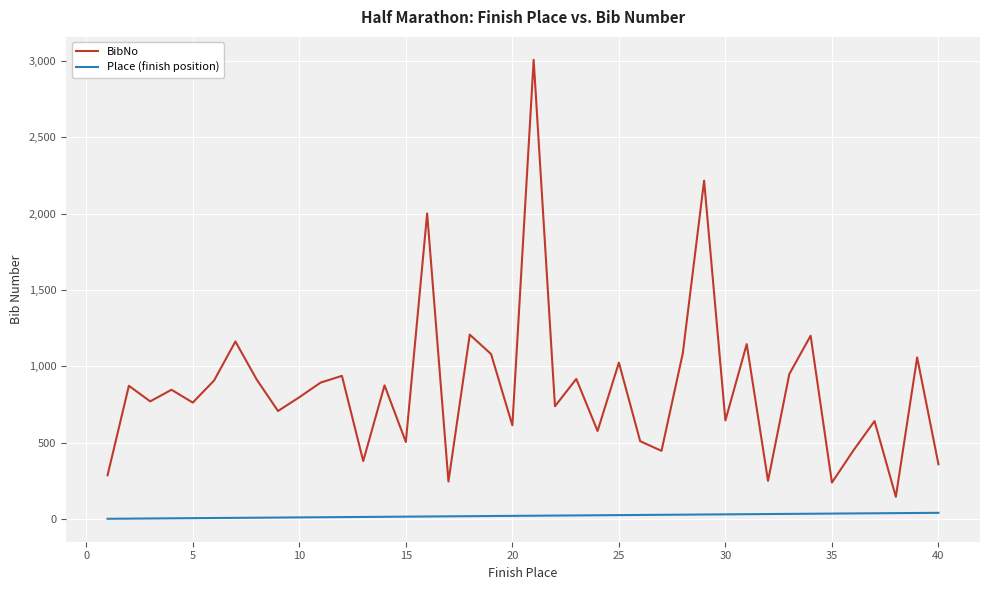

Rank the series by their maximum value, from highest to lowest.

BibNo, Place (finish position)